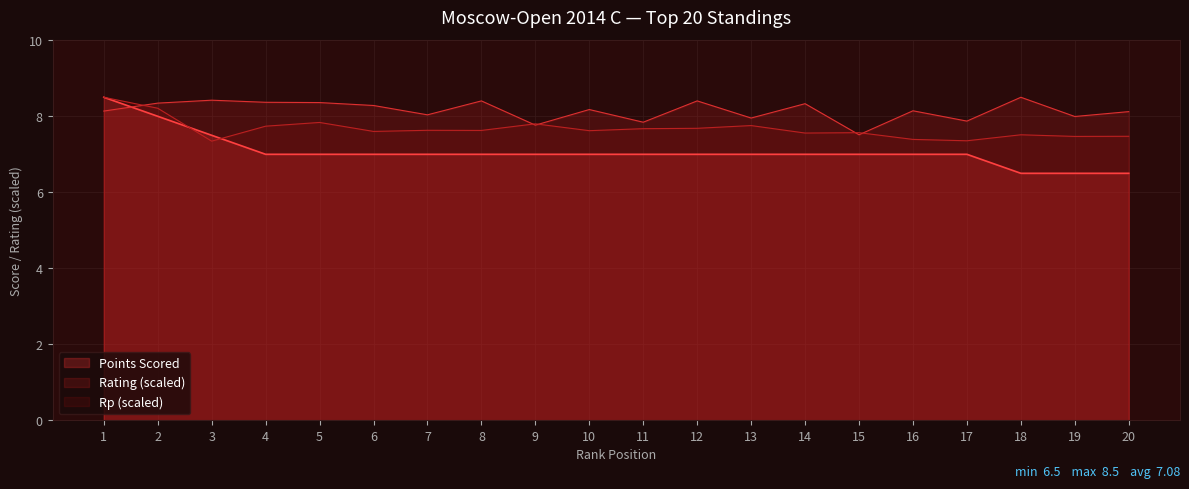

How many values are between 7 and 8?

16